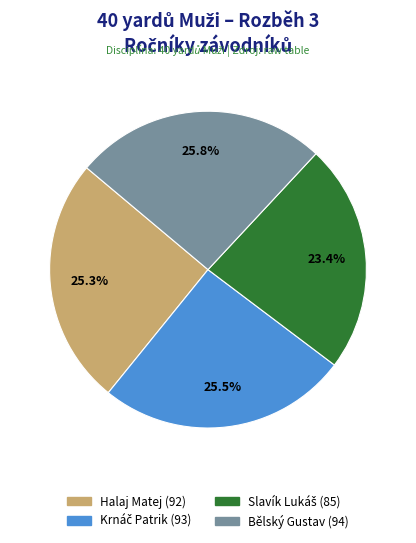

The Halaj Matej slice represents 18% of the pie. True or false?

False